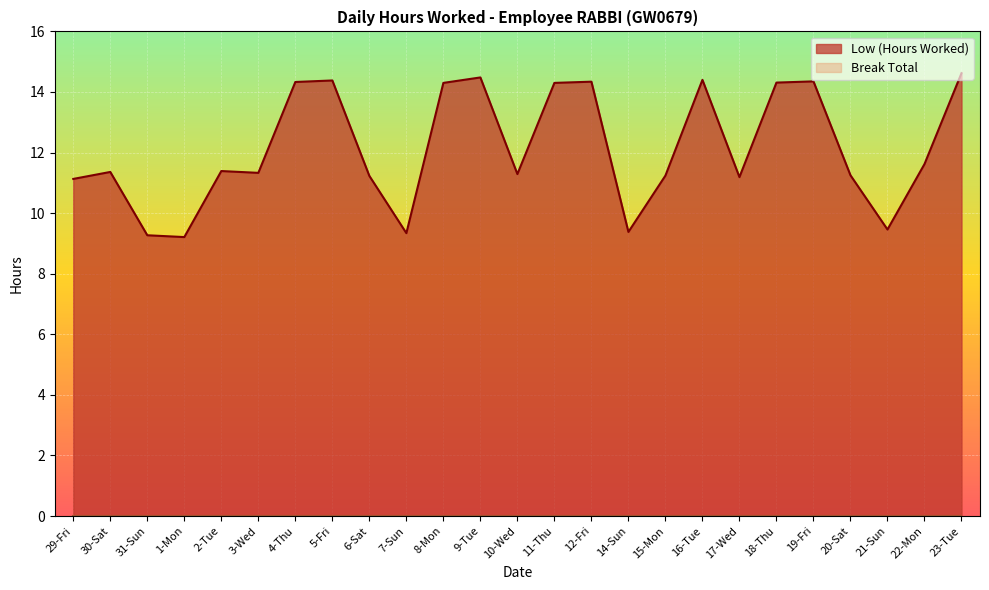

Rank the categories by value from lowest to highest.

1-Mon, 31-Sun, 7-Sun, 14-Sun, 21-Sun, 29-Fri, 17-Wed, 6-Sat, 15-Mon, 20-Sat, 10-Wed, 3-Wed, 30-Sat, 2-Tue, 22-Mon, 8-Mon, 11-Thu, 18-Thu, 4-Thu, 12-Fri, 19-Fri, 5-Fri, 16-Tue, 9-Tue, 23-Tue